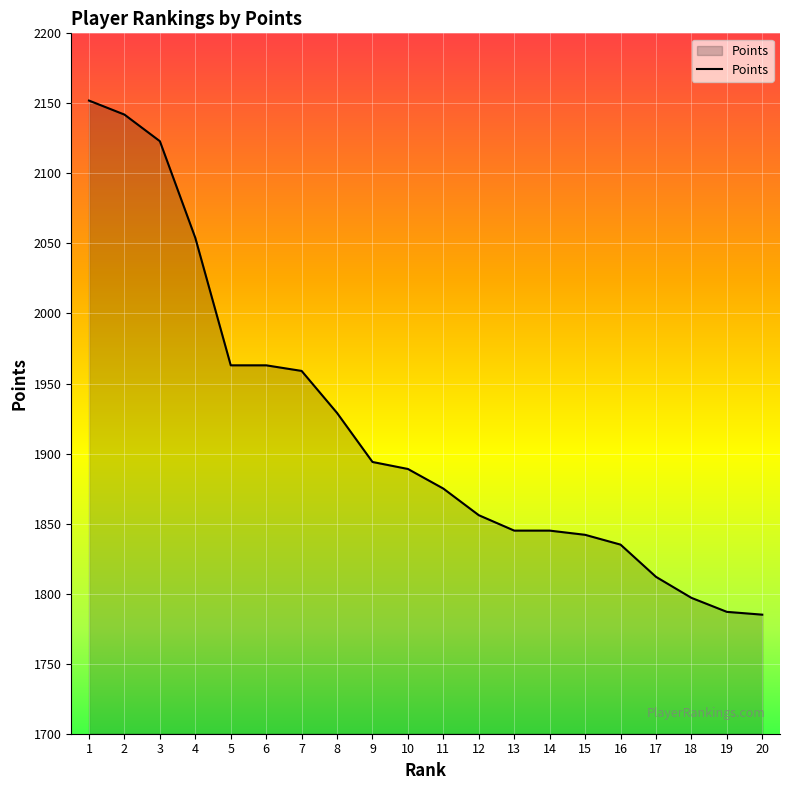

What is the difference between the maximum and minimum values?

367